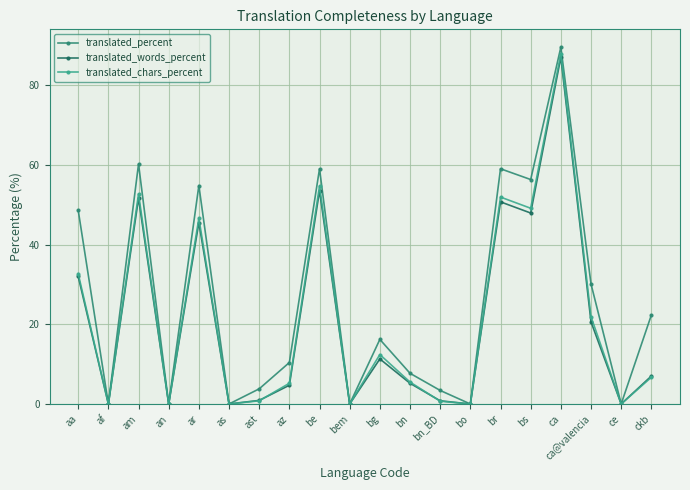

Does the chart have visible grid lines?

Yes